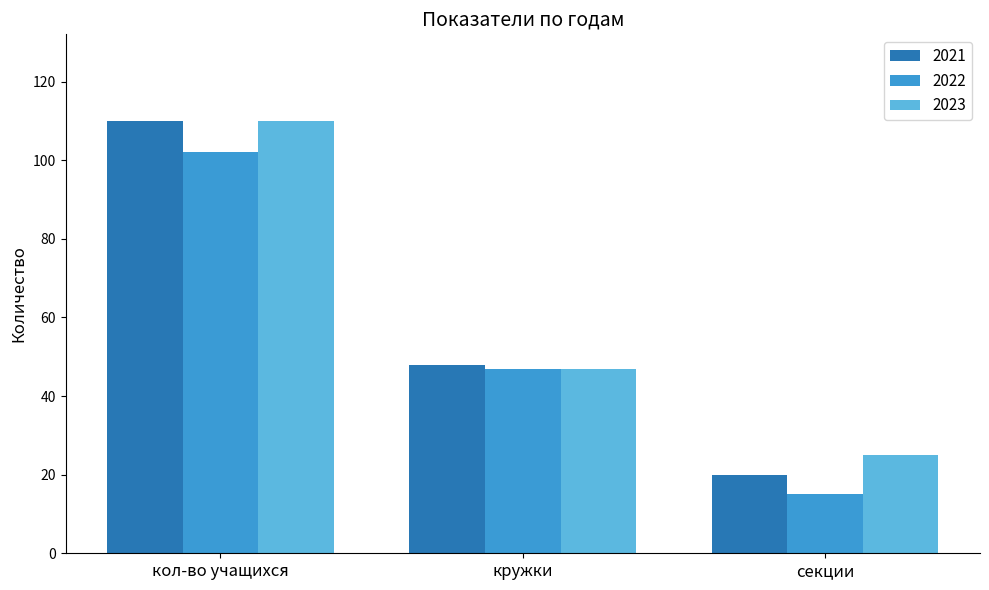

True or false: 2021 has a value of 180 at кол-во учащихся.

False